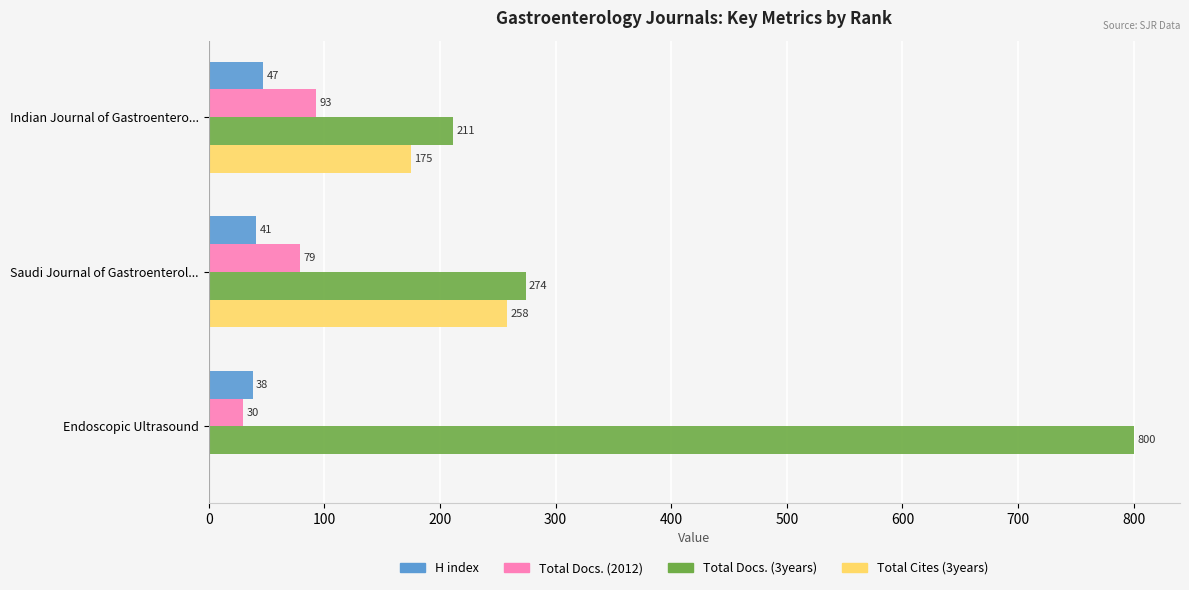

Where is Total Cites (3years) nearest to the value 129?

Indian Journal of Gastroentero...